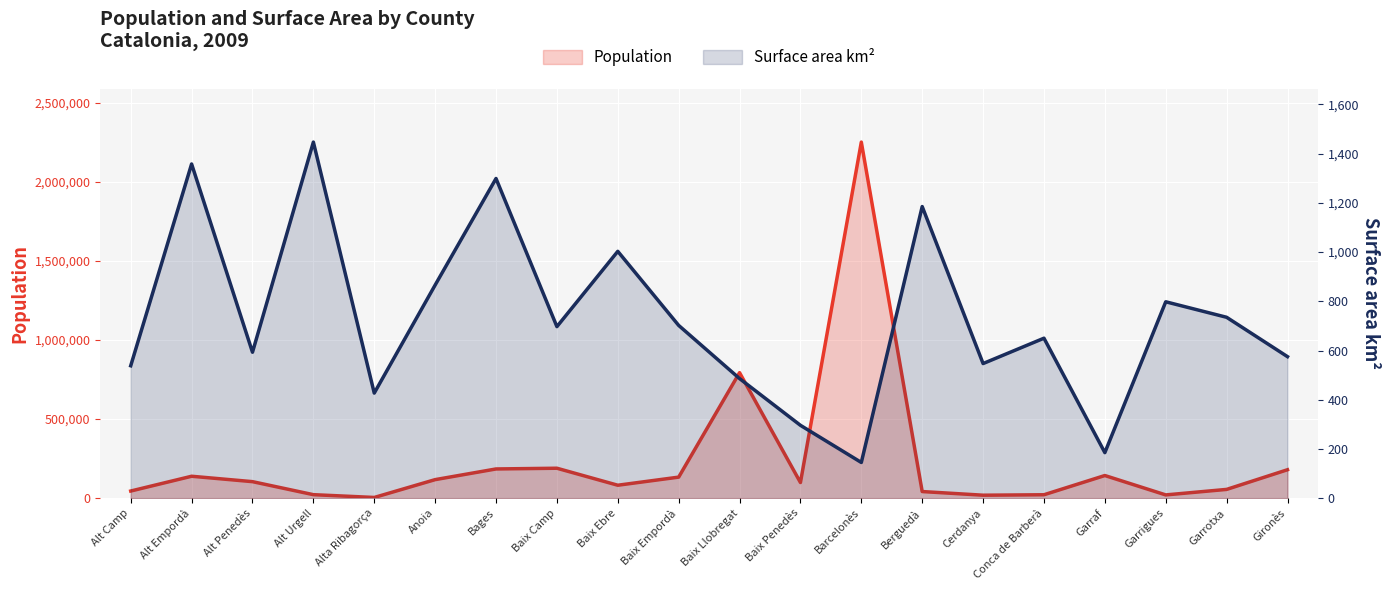

True or false: Surface area km² and Population cross at least once.

False